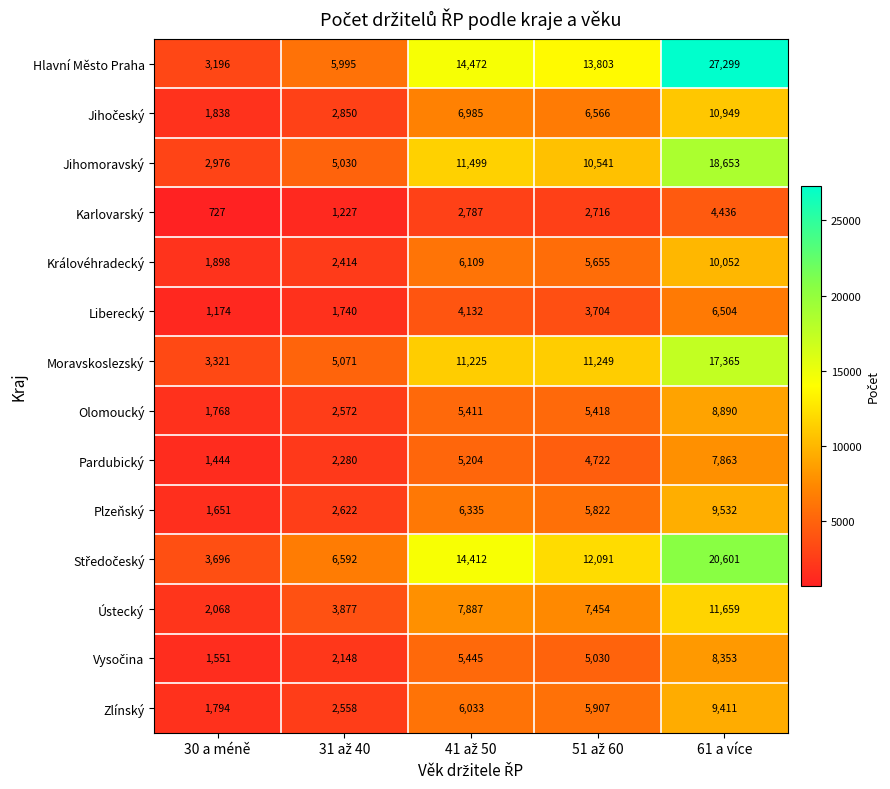

Which series has the largest total across all categories?

Hlavní Město Praha